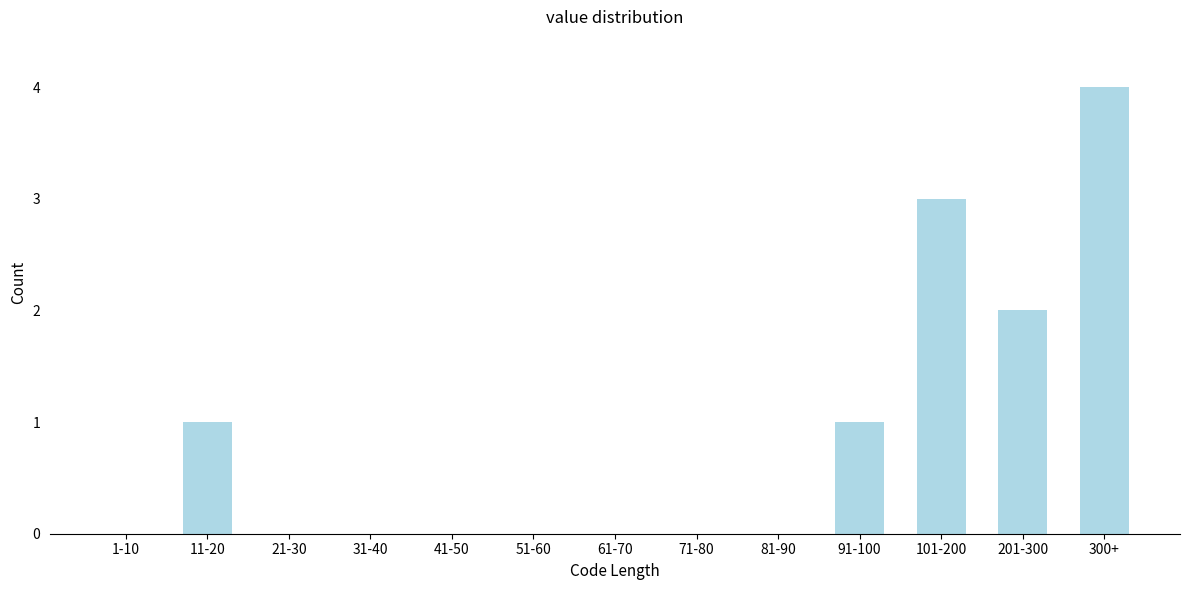

Reading right to left, what are all the values shown in this chart?

300+=4	201-300=2	101-200=3	91-100=1	81-90=0	71-80=0	61-70=0	51-60=0	41-50=0	31-40=0	21-30=0	11-20=1	1-10=0